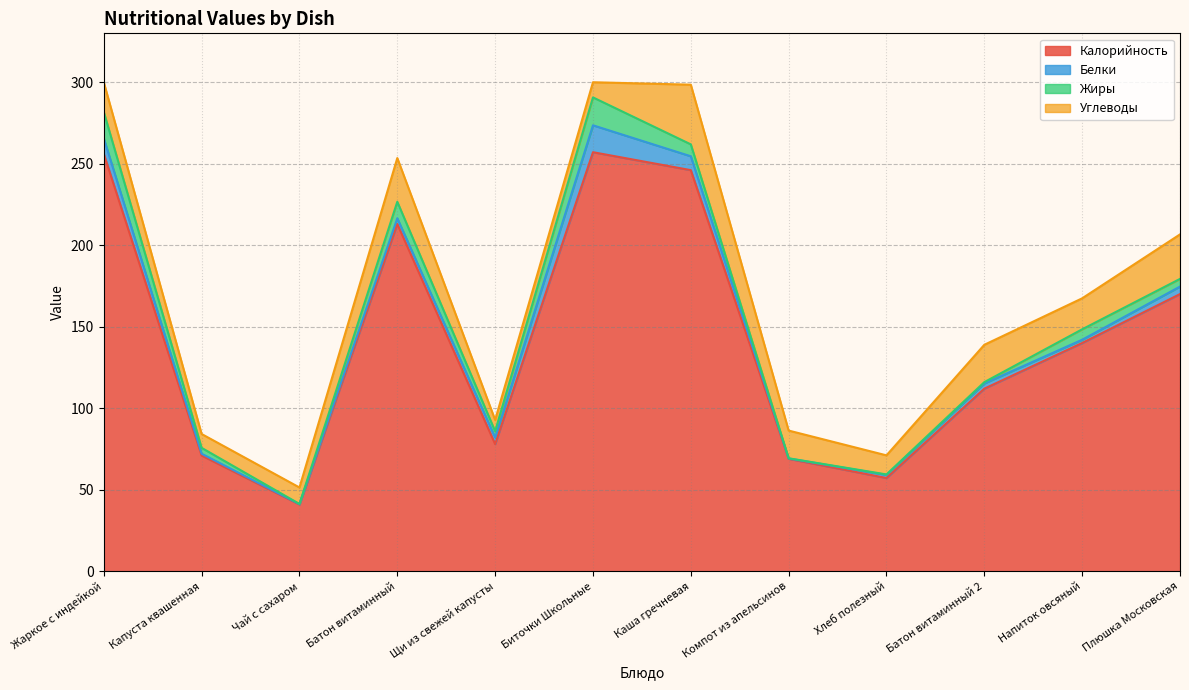

Where is the first local minimum for Углеводы?

Капуста квашенная